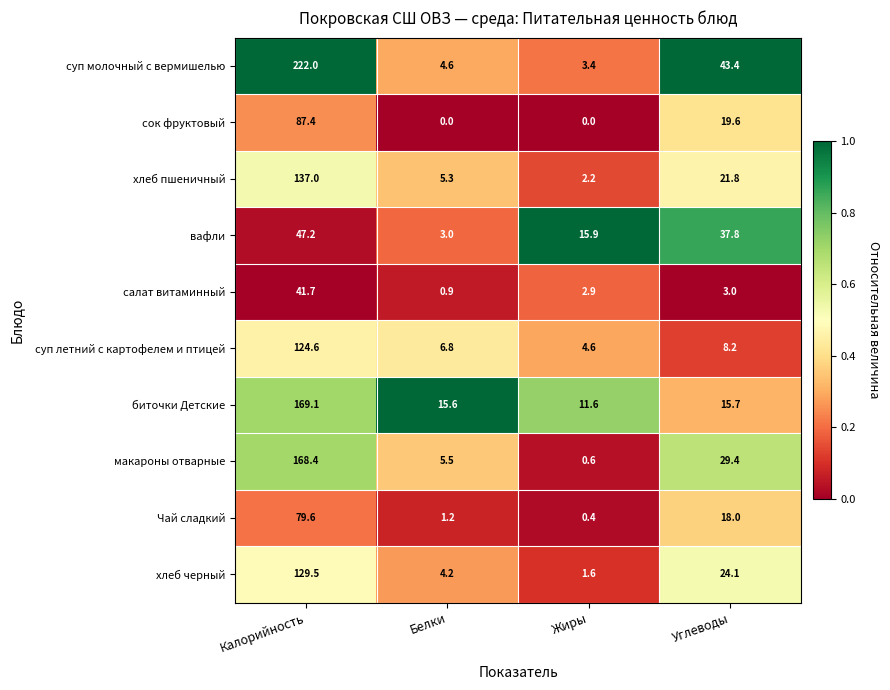

At how many categories does at least one series exceed 0?

4